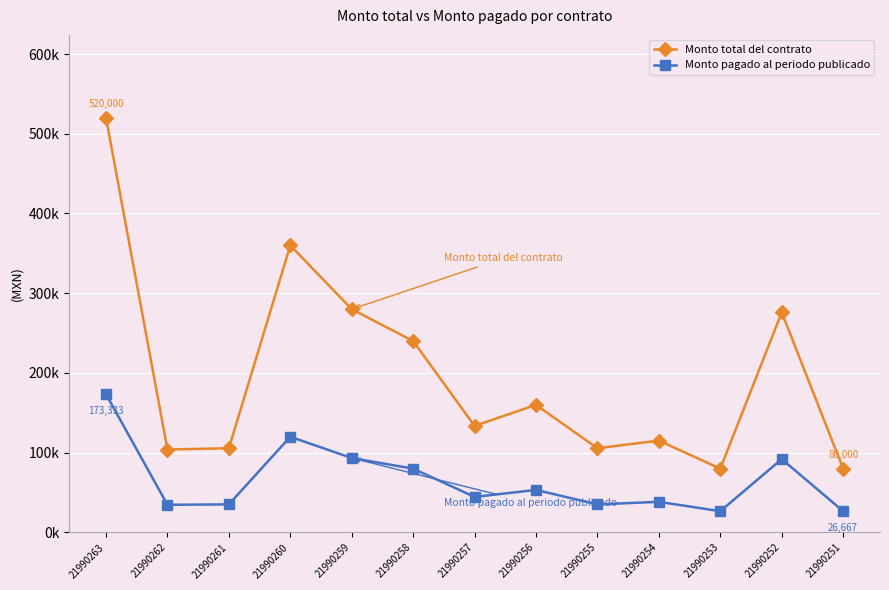

Is the value of Monto total del contrato at 21990260 greater than the value of Monto pagado al periodo publicado at 21990260?

Yes